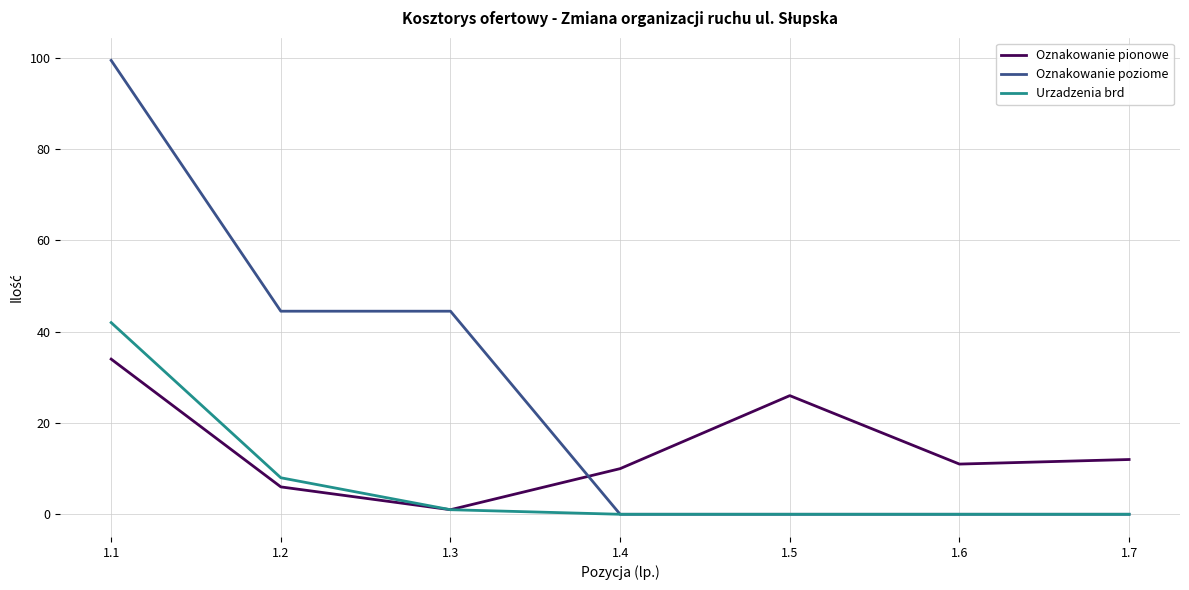

What is the total value across all series at 1.4?

10.0